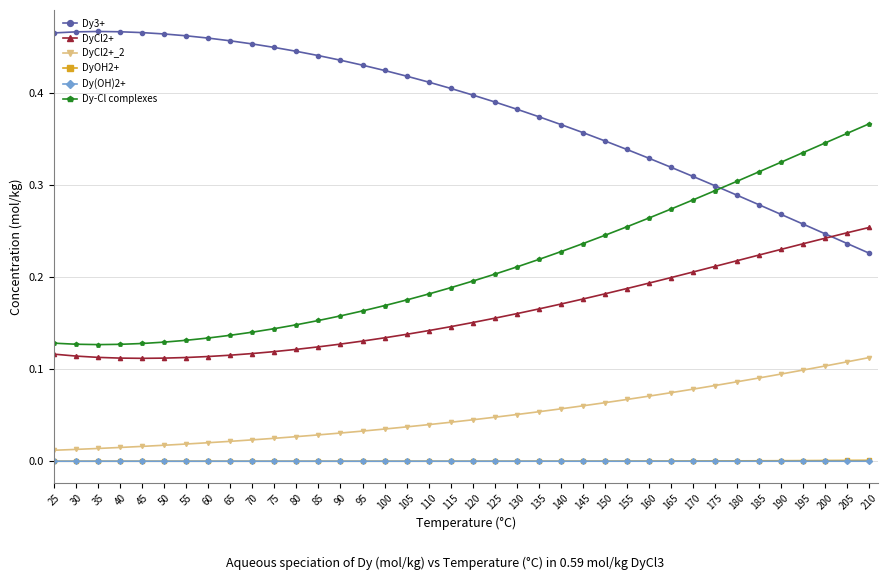

What is the total value across all series at 190?

0.9